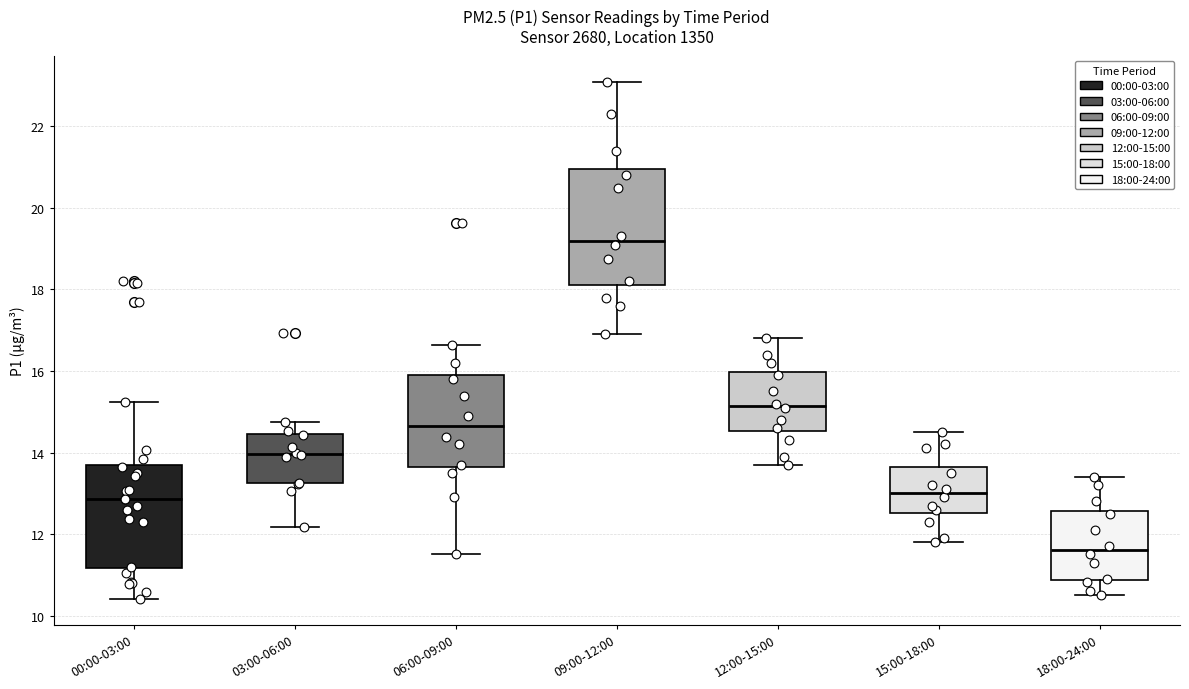

Reading left to right, transcribe this box plot: for each box, give where its median line is, the range the box spans, and where its two whiskers end, as read against the y-axis. The values are not printed on the chart, so give them approximately, as read against the axis.

00:00-03:00: median 12.8, box 11.2 to 13.8, whiskers 10.4 to 15.2
03:00-06:00: median 14.0, box 13.2 to 14.4, whiskers 12.2 to 14.8
06:00-09:00: median 14.6, box 13.6 to 16.0, whiskers 11.6 to 16.6
09:00-12:00: median 19.2, box 18.2 to 21.0, whiskers 17.0 to 23.2
12:00-15:00: median 15.2, box 14.6 to 16.0, whiskers 13.8 to 16.8
15:00-18:00: median 13.0, box 12.6 to 13.6, whiskers 11.8 to 14.6
18:00-24:00: median 11.6, box 10.8 to 12.6, whiskers 10.6 to 13.4